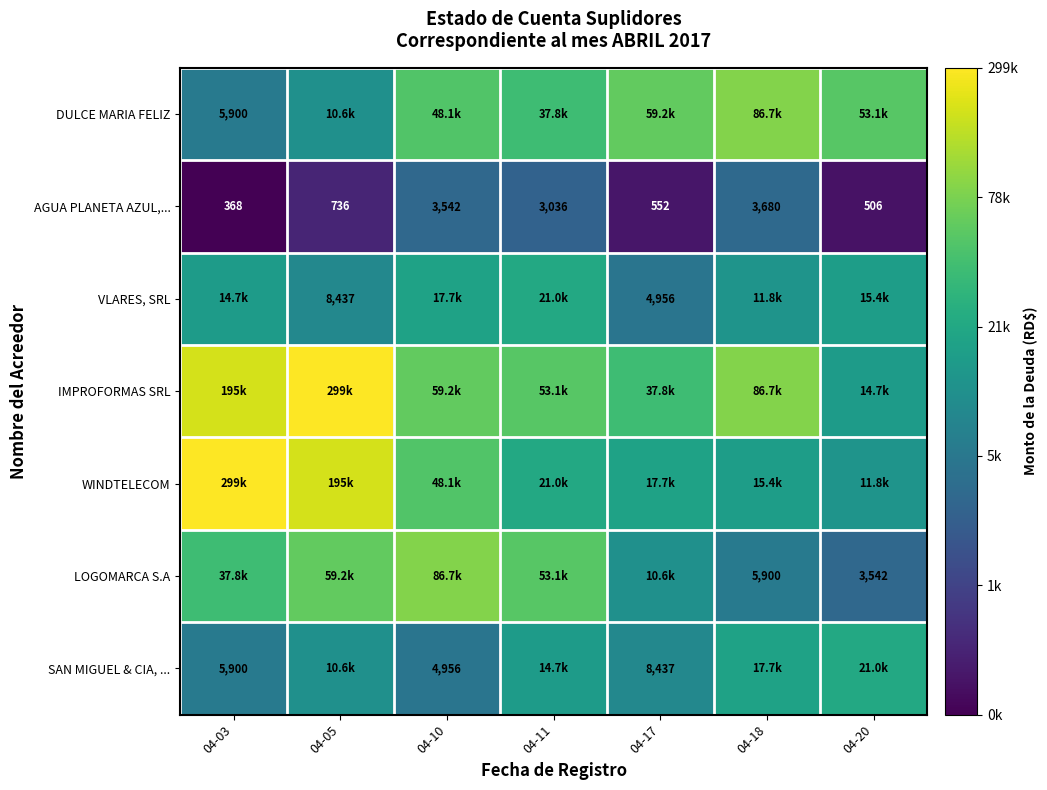

At which label is SAN MIGUEL & CIA, ... closest to 9?

04-17